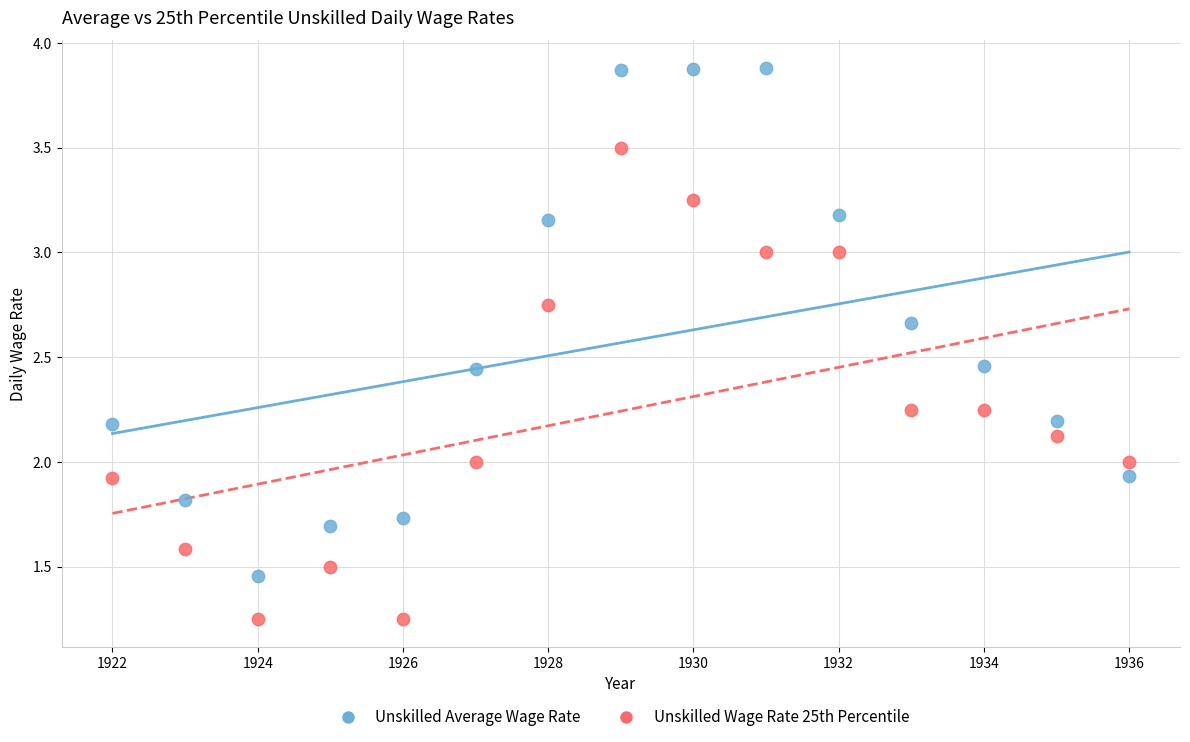

Across all data points, what is the range of Y values (max minus min)?

2.6